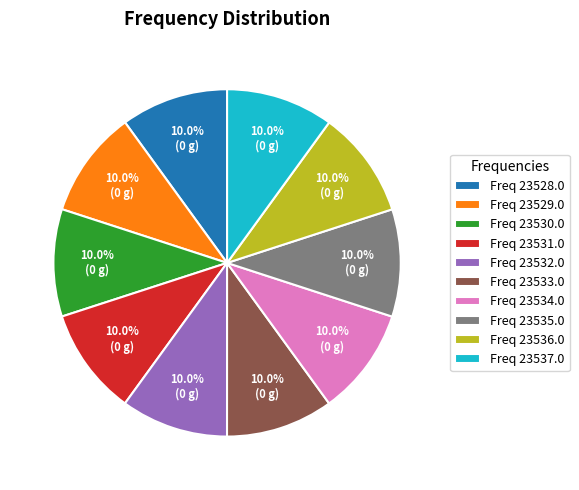

To the nearest percent, what is the average slice percentage?

10%